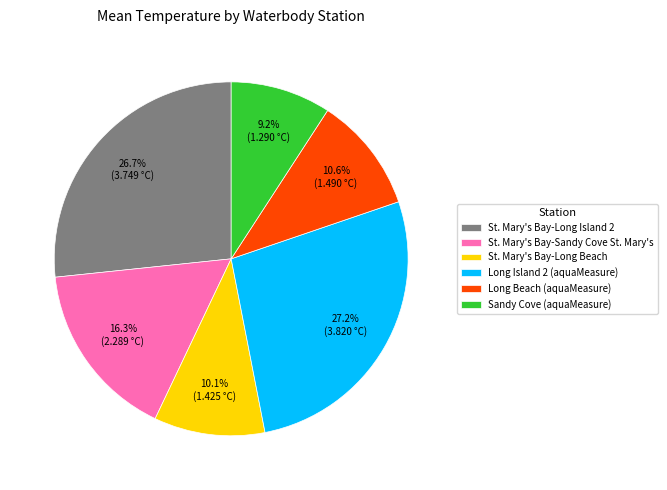

What portion of the pie excludes St. Mary's Bay-Sandy Cove St. Mary's?

83.7%